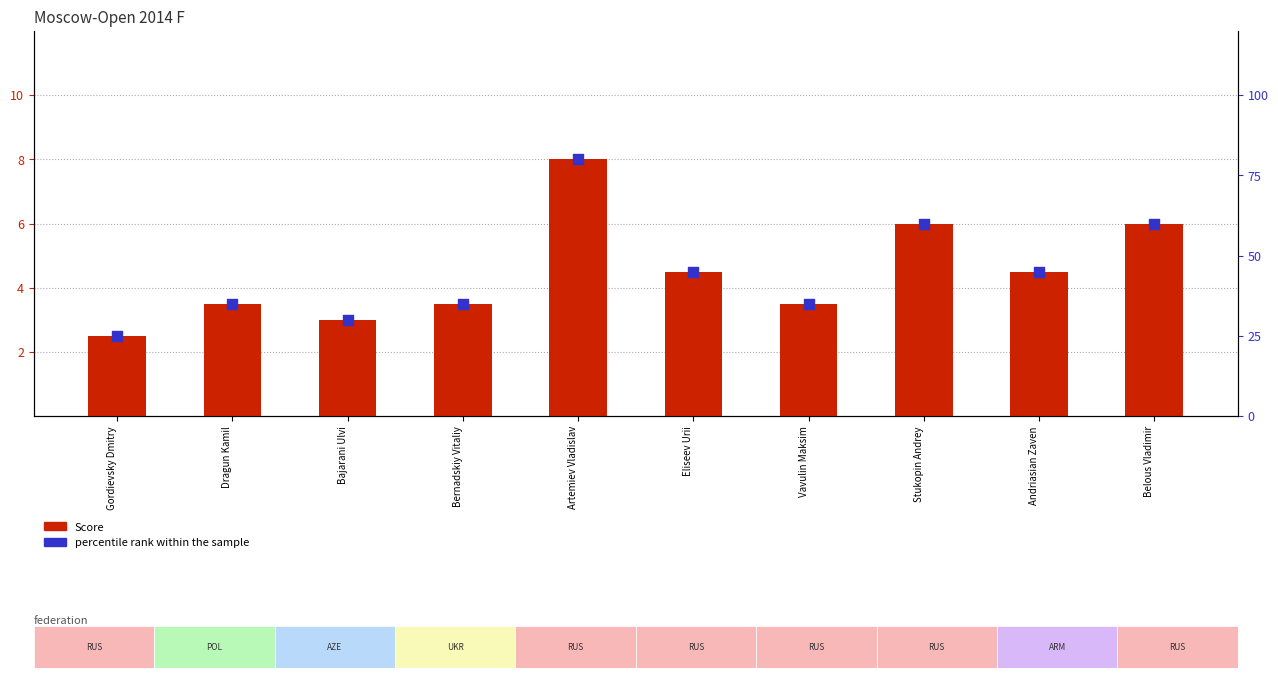

What are all the series names shown in the legend?

Score, percentile rank within the sample